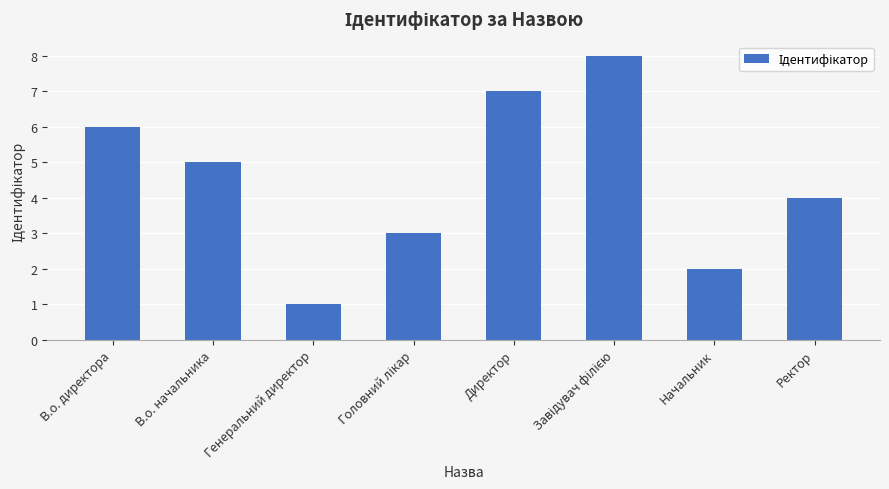

What is the sum of the values at Директор and Ректор?

11